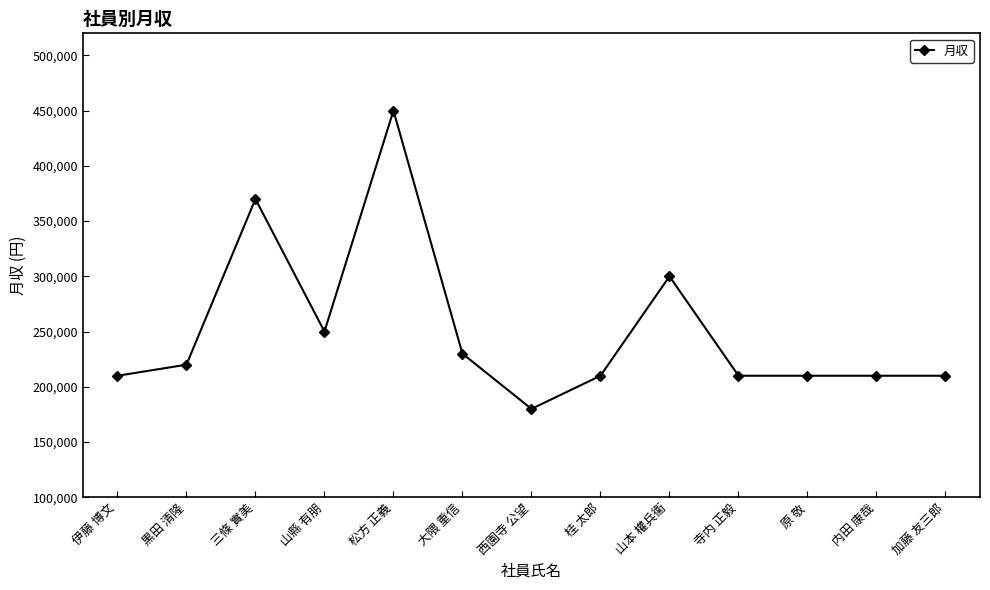

Is this an area chart (filled region under the line)?

No